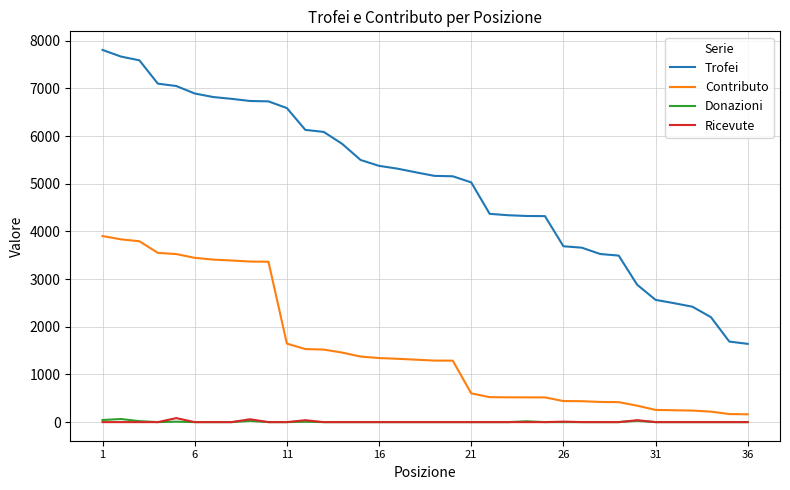

What is the maximum value shown in the chart?

7809